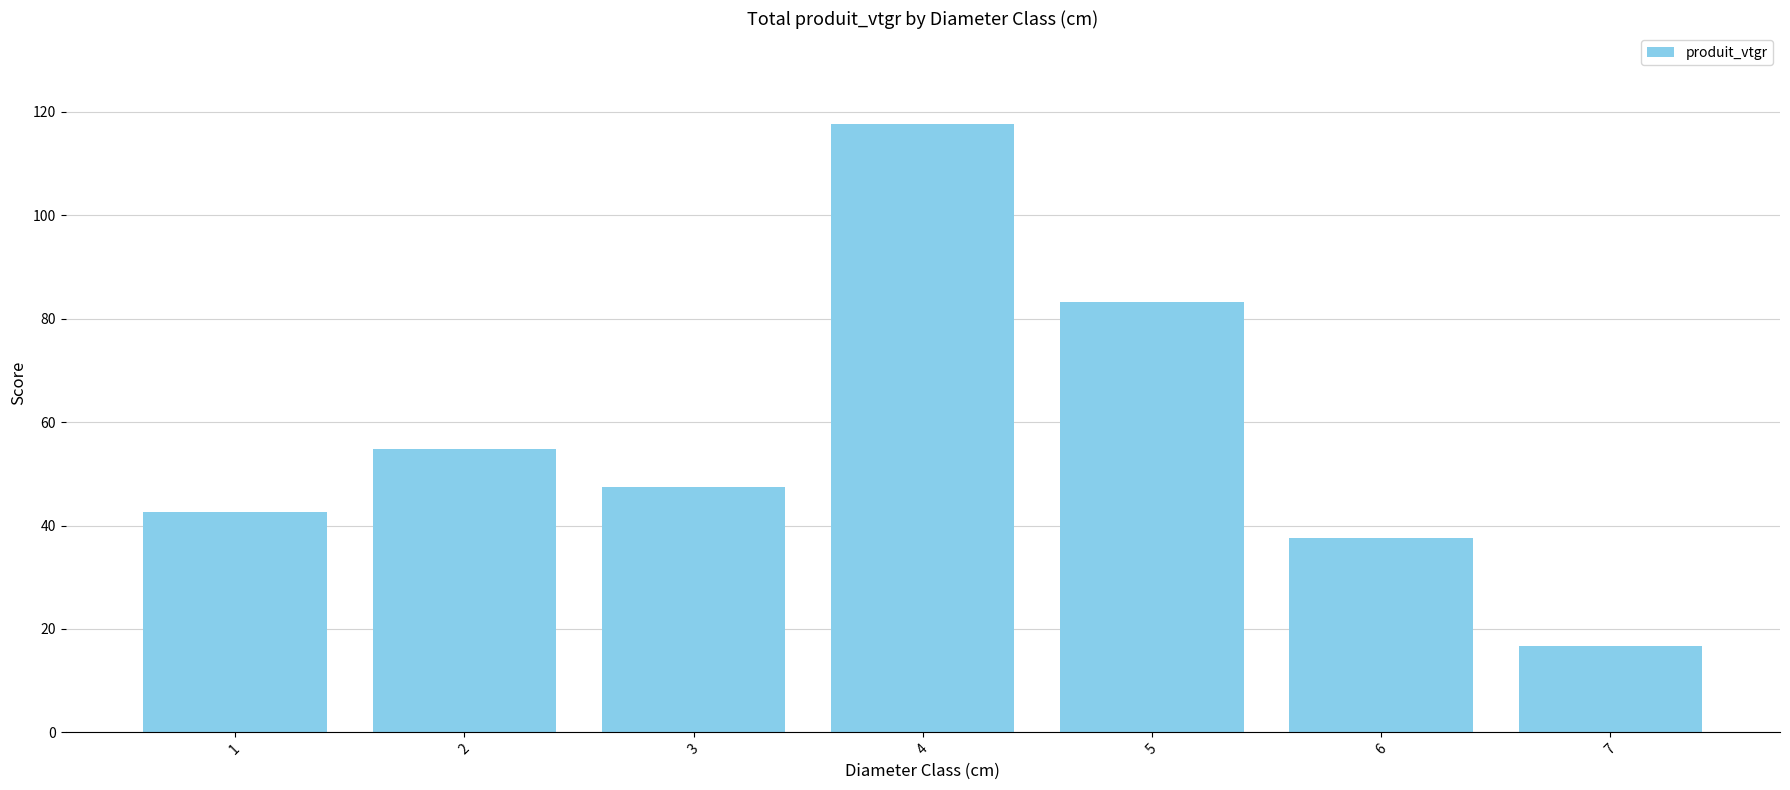

How many data points are above 47?

4